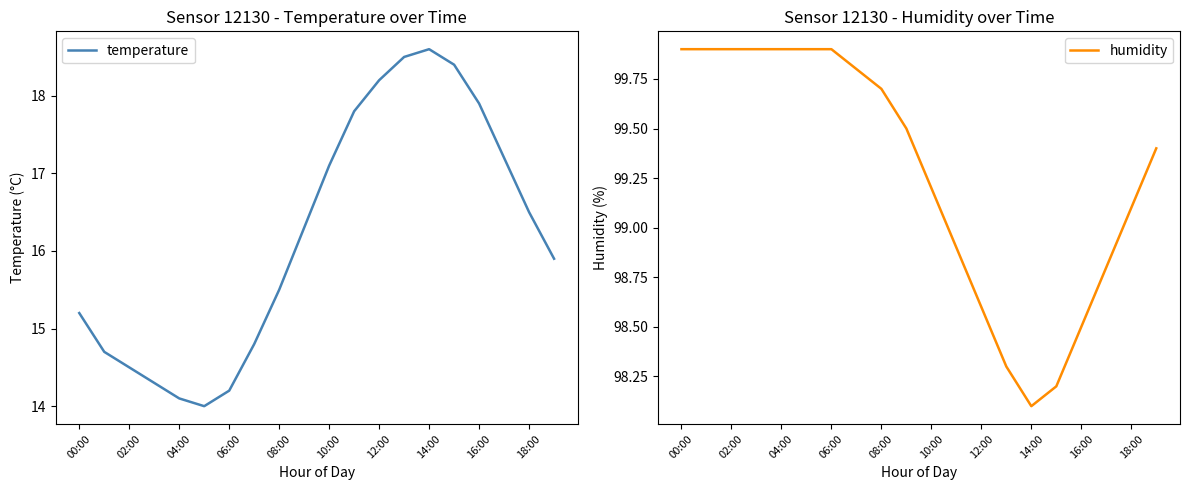

The value of temperature at 14:00 is 18.6. True or false?

True